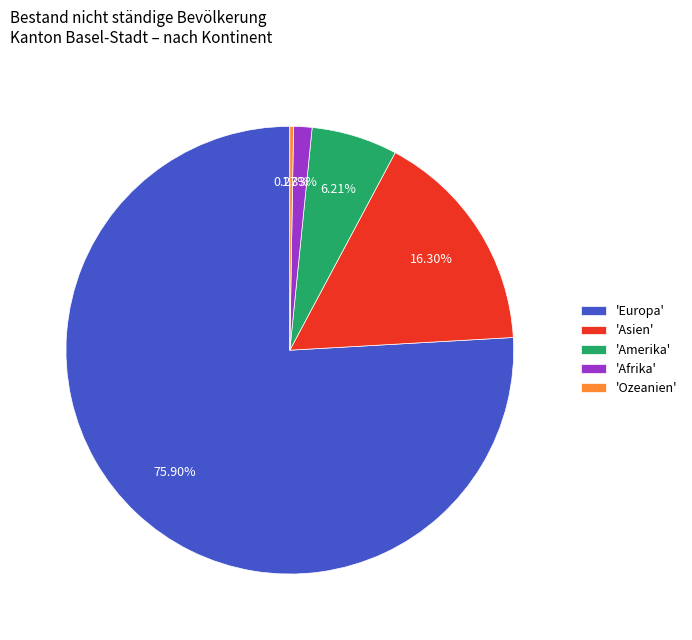

Which has a higher value, 'Amerika' or 'Europa'?

'Europa'